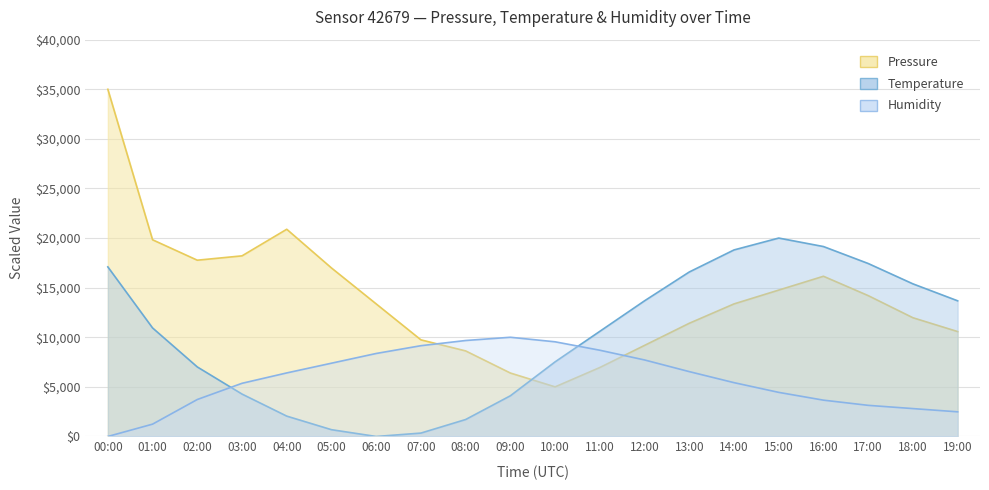

What is the lowest value of the Pressure series?

5000.0